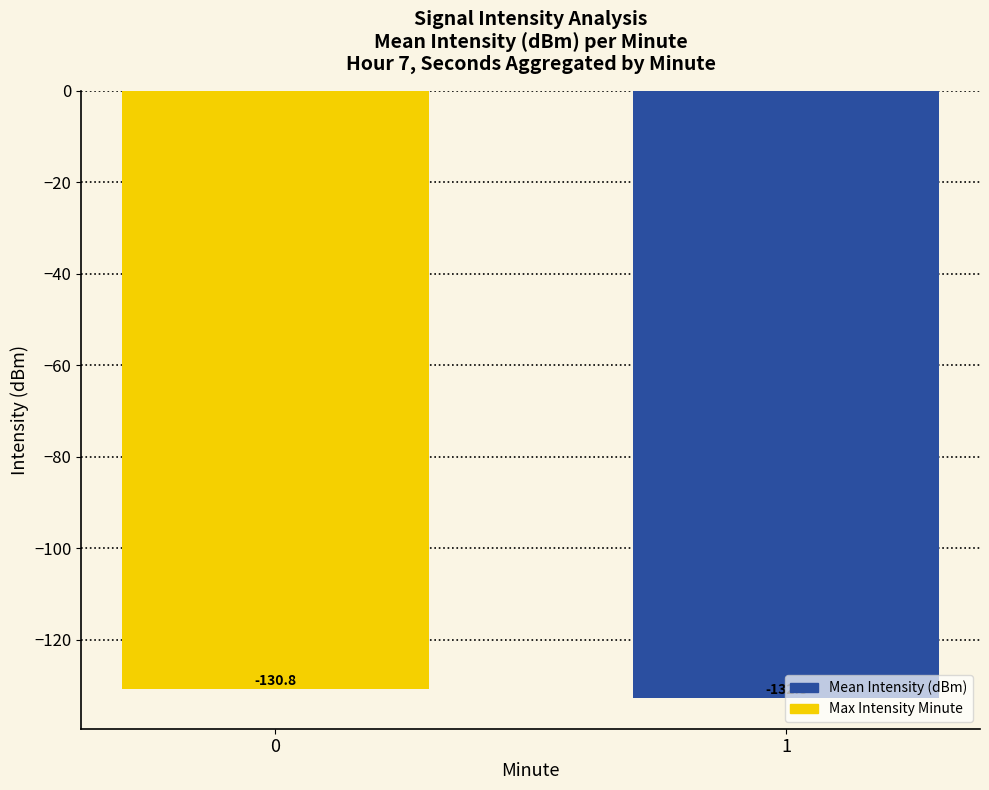

What is the value of the 1st bar from the left?

-130.8